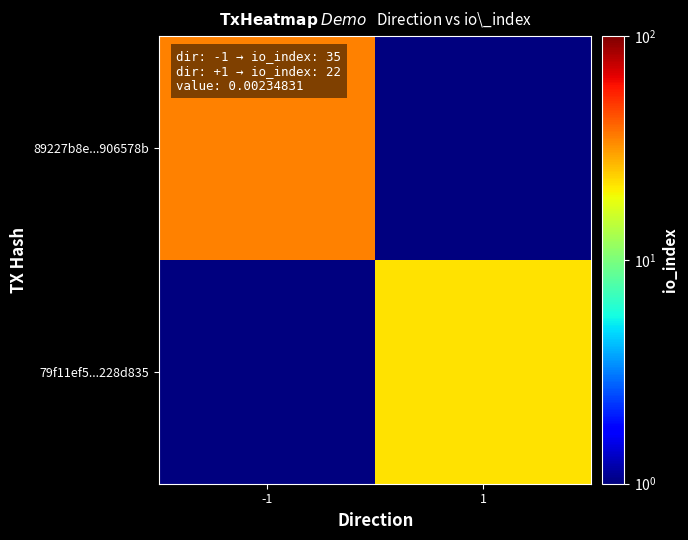

Rank the series by their maximum value, from highest to lowest.

89227b8e...906578b, 79f11ef5...228d835